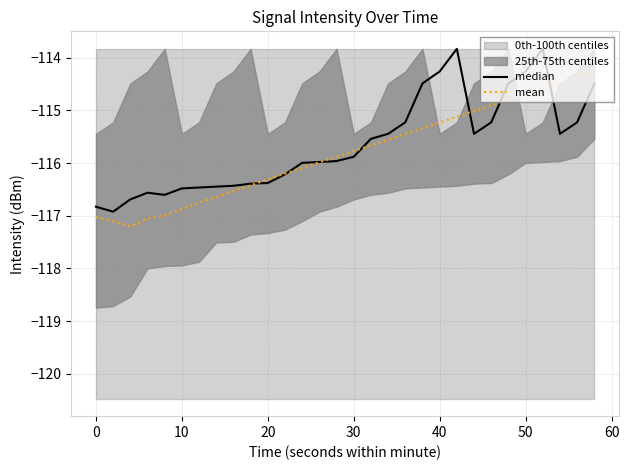

What is the maximum value for mean?

-114.3